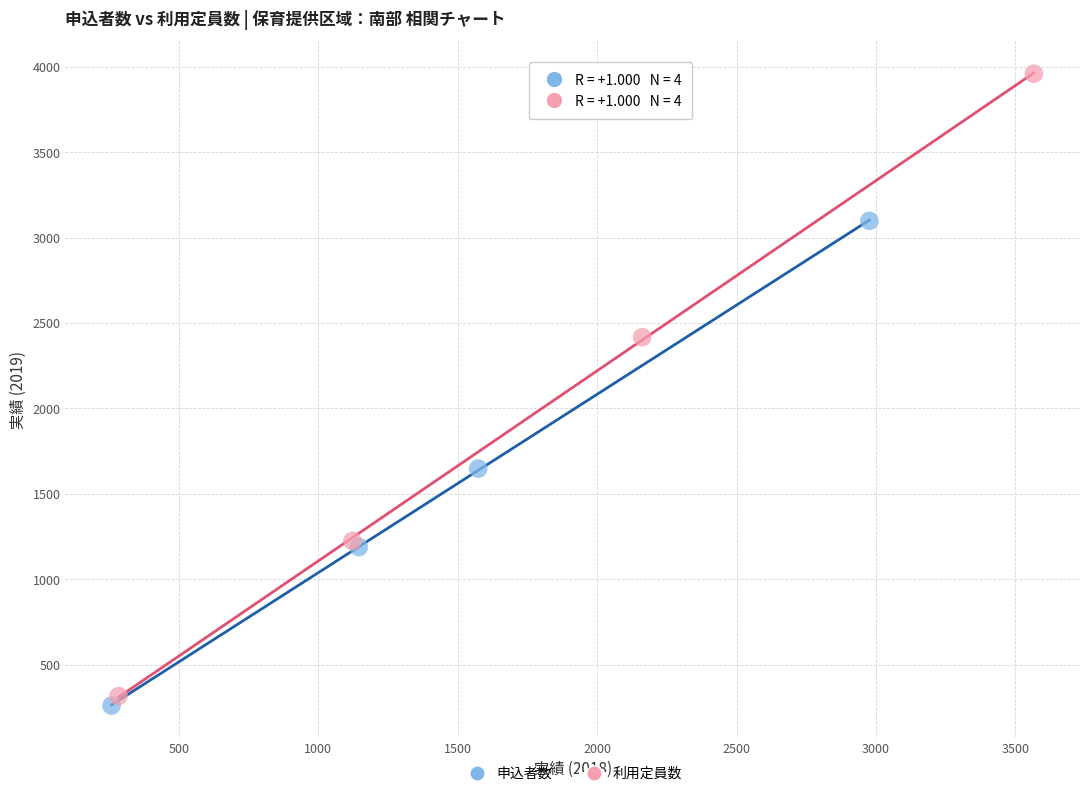

Which series contains the highest Y value?

利用定員数